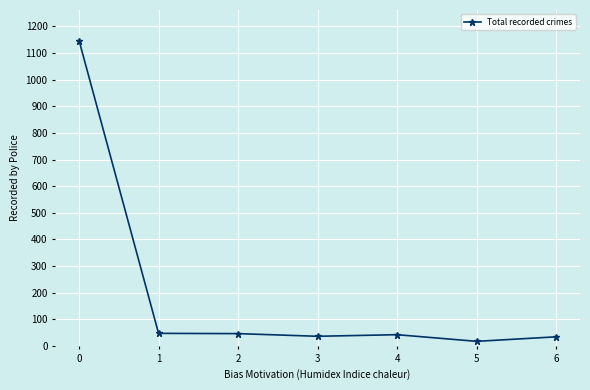

True or false: there are more than 2 points higher than both neighbors.

False